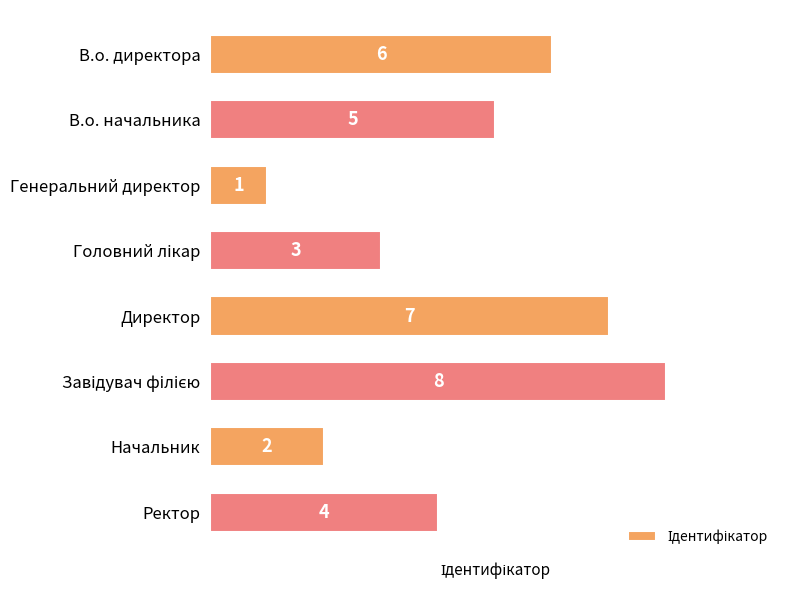

Which category has the lowest value across all series?

Генеральний директор